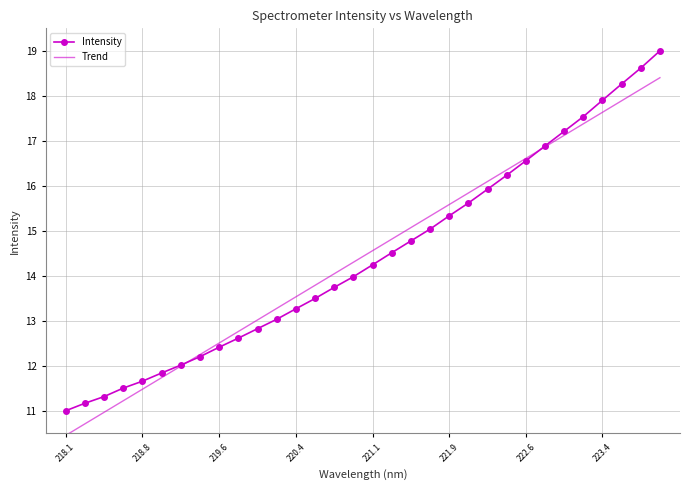

Which series has the widest spread of values?

Intensity